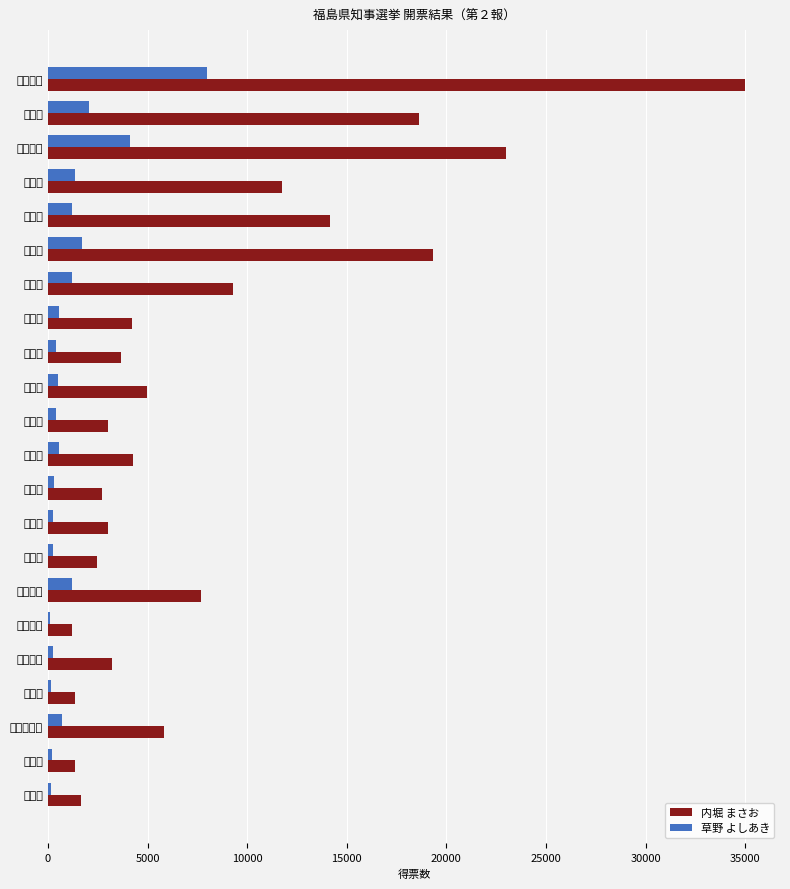

What is the minimum value for 内堀 まさお?

1200